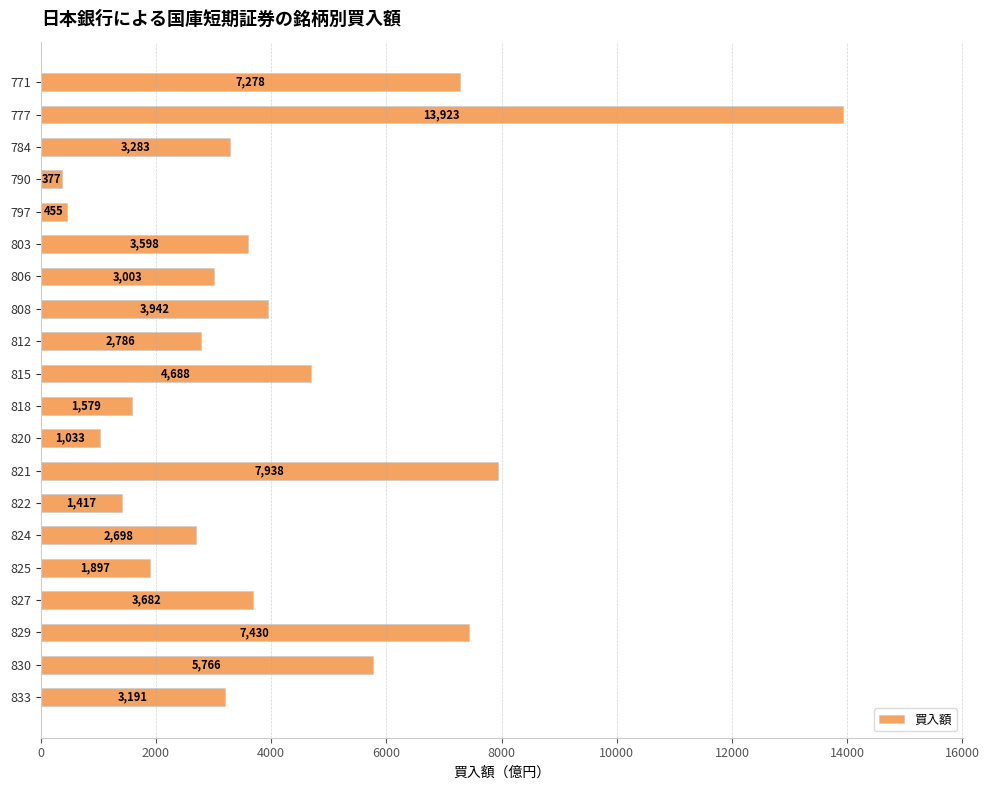

Does the chart contain any negative values?

No